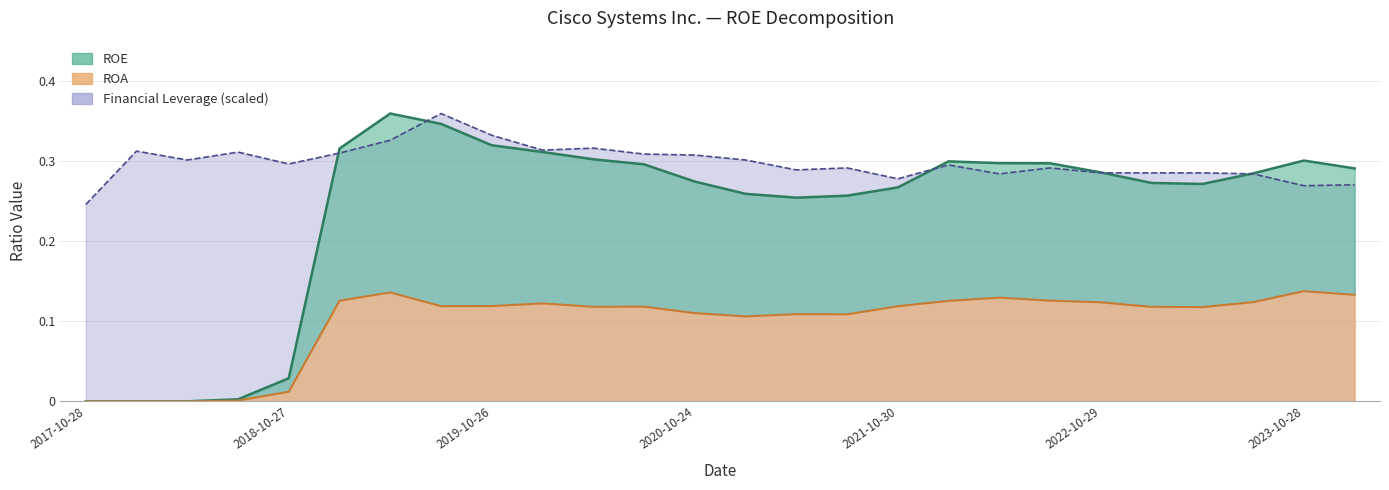

What is the label of the 5th point from the right?

2023-01-28